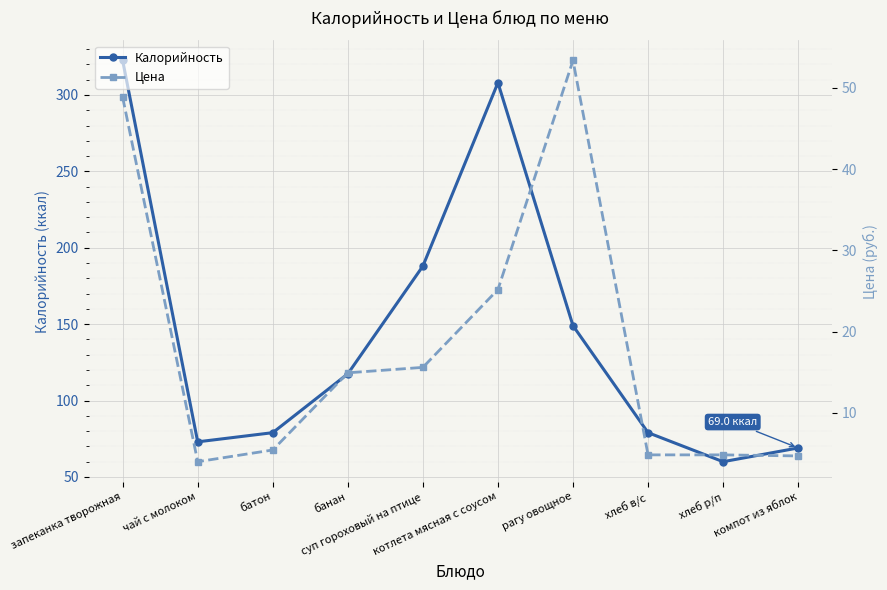

True or false: Калорийность has a value of 86.6 at запеканка творожная.

False